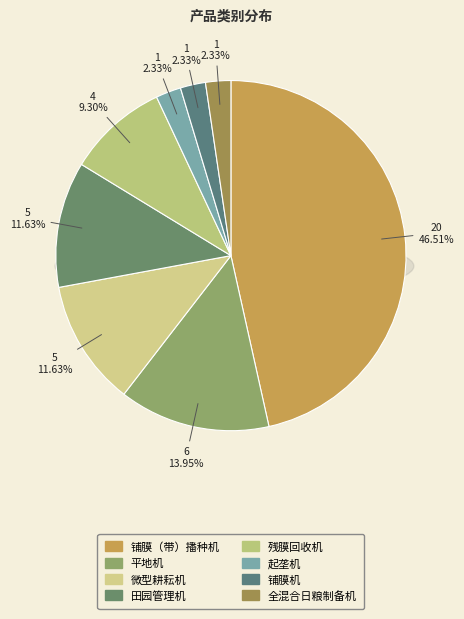

Rank the categories by value from lowest to highest.

起垄机, 铺膜机, 全混合日粮制备机, 残膜回收机, 微型耕耘机, 田园管理机, 平地机, 铺膜（带）播种机